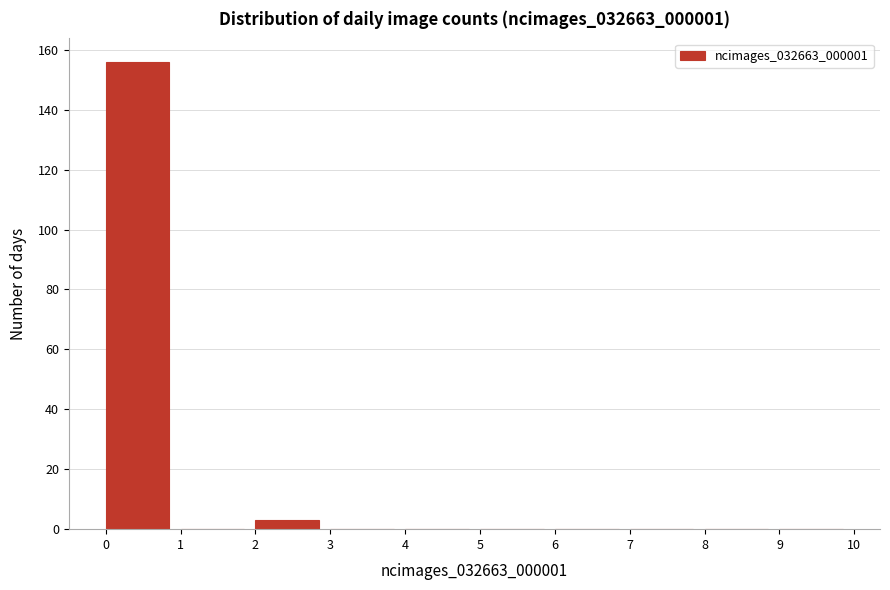

How tall is the bar that spans 2 to 3 on the x-axis? The values are not printed on the chart, so give them approximately, as read against the axis.

4